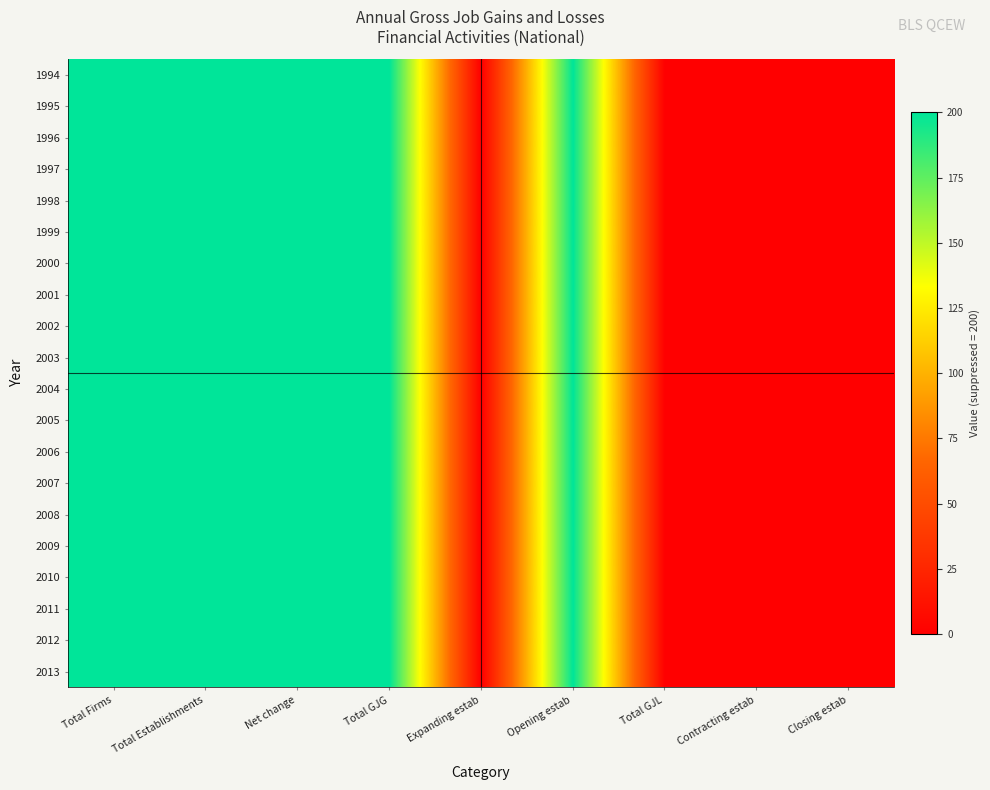

Which category has the lowest value across all series?

Expanding estab